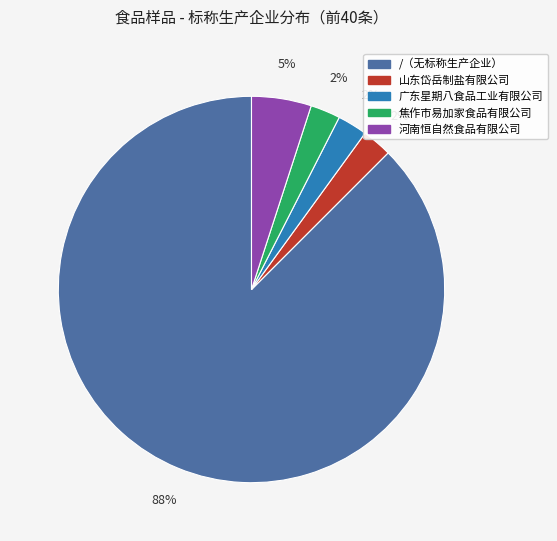

To the nearest percent, what is the average slice percentage?

20%